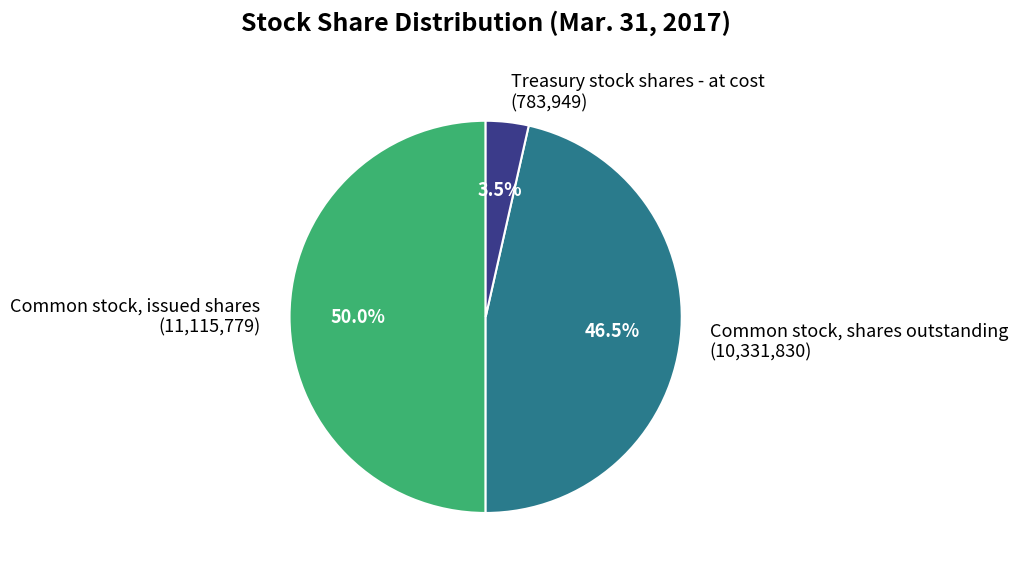

Rank the categories by value from highest to lowest.

Common stock, issued shares, Common stock, shares outstanding, Treasury stock shares - at cost